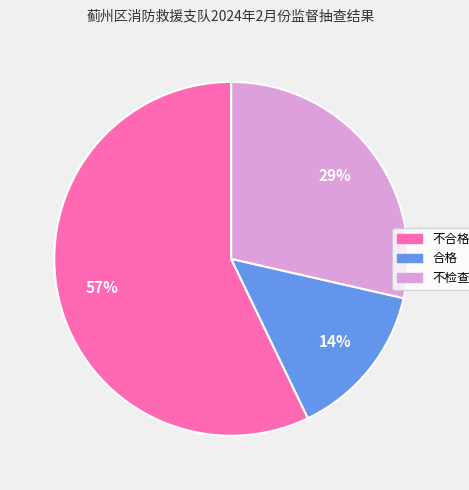

Combined, do 不合格 and 不检查 account for over 50%?

Yes